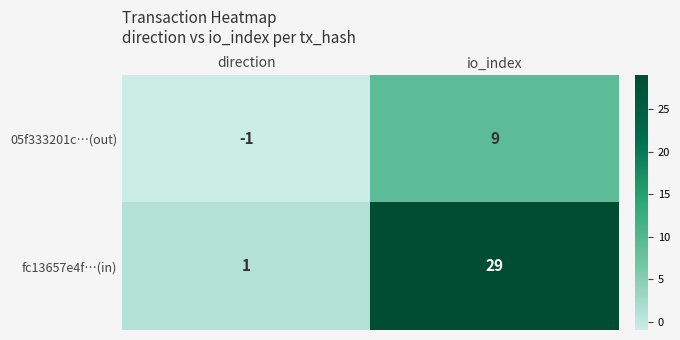

How many values in the 05f333201c…(out) series are below 9?

1